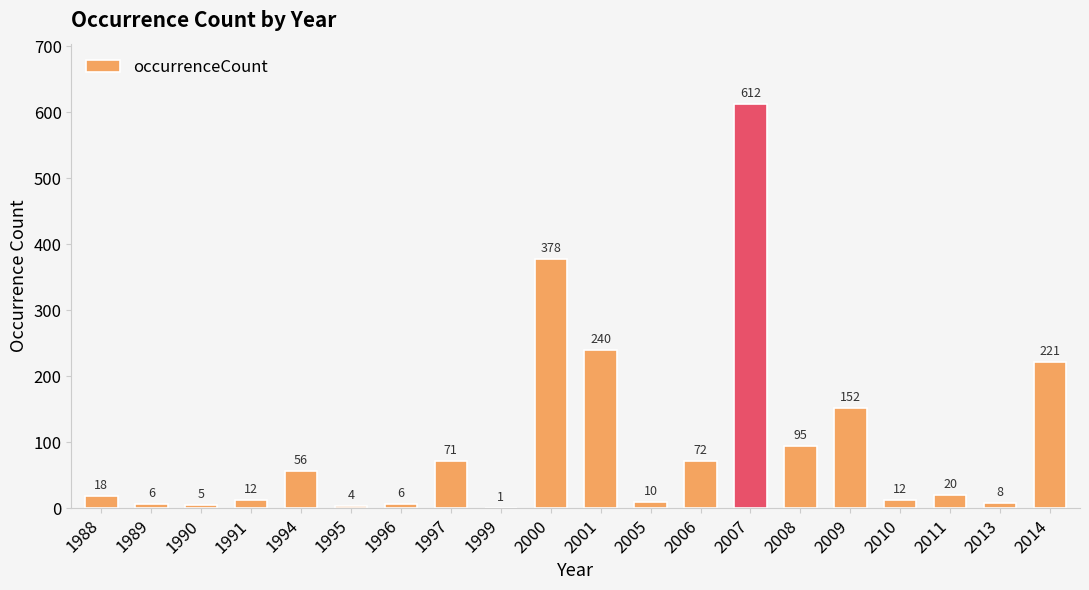

What is the greatest value displayed?

612